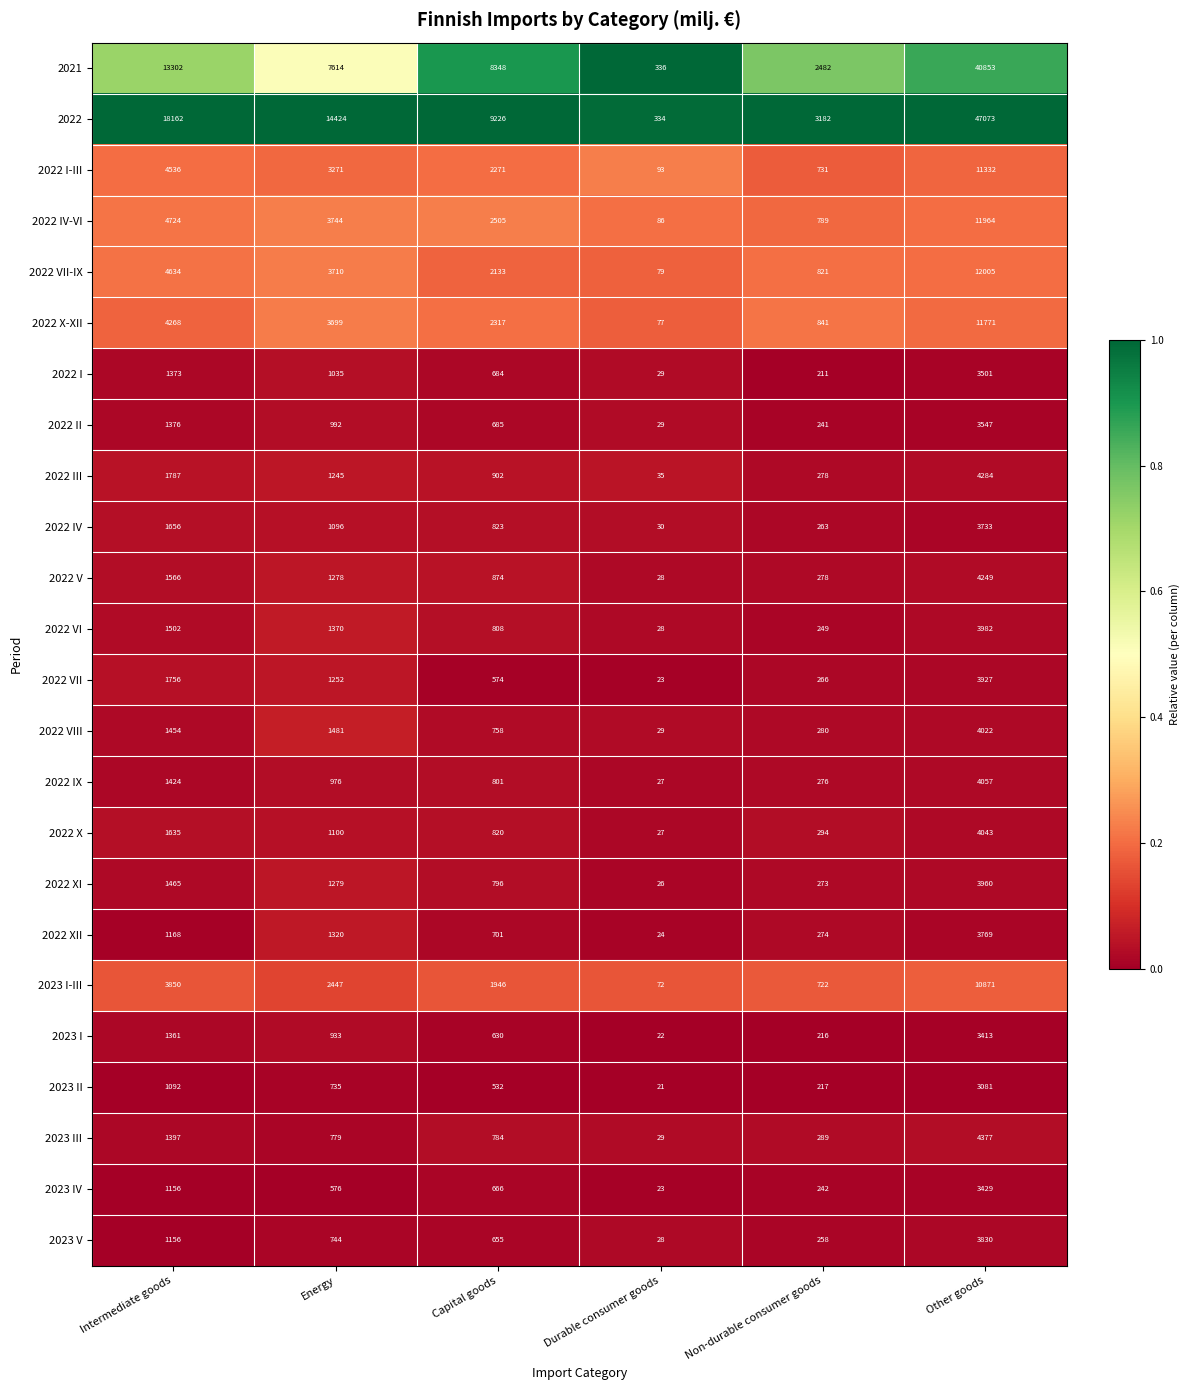

The value of 2023 II at Durable consumer goods is 21. True or false?

True